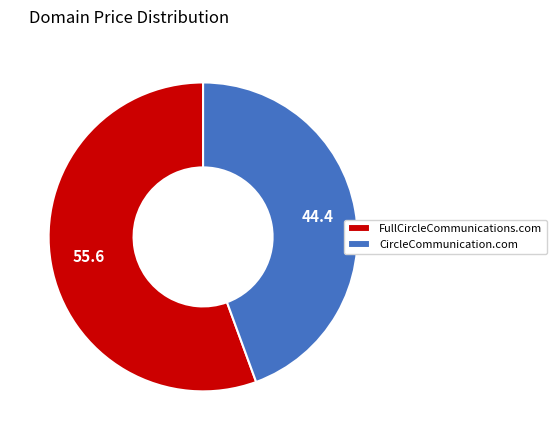

What is the smallest slice in the pie chart?

CircleCommunication.com